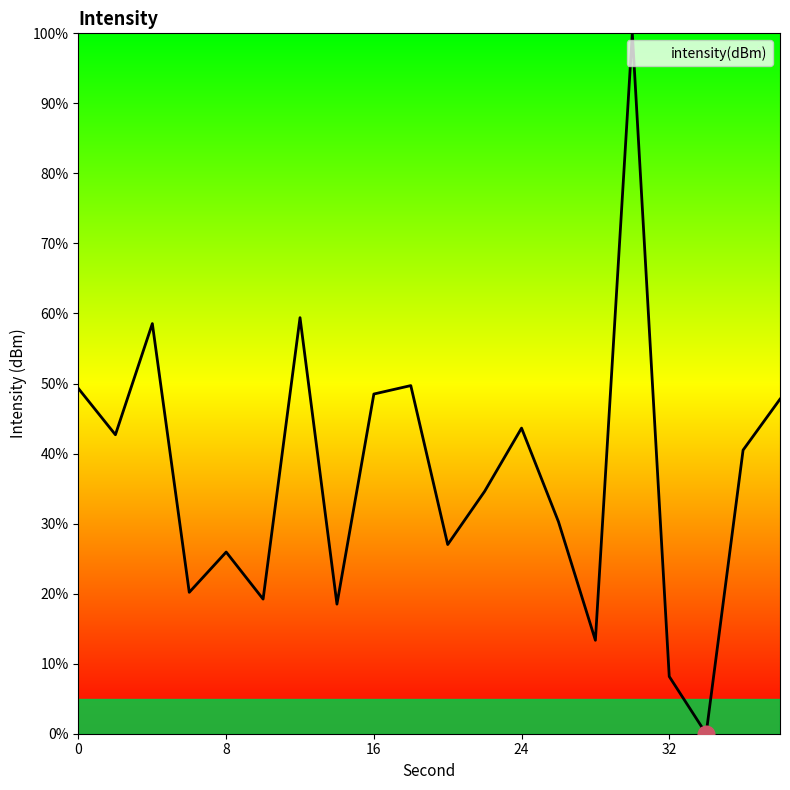

What is the difference between the maximum and minimum values?

100.0